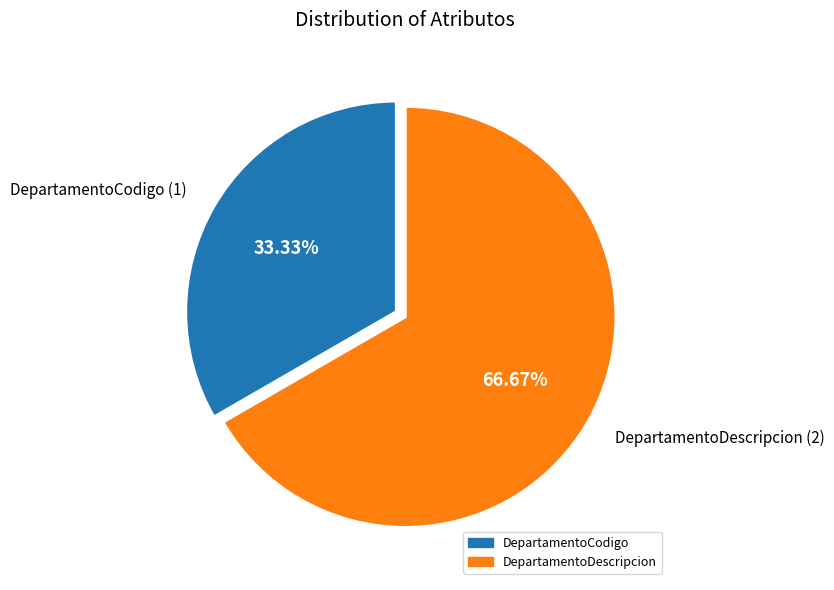

What percentage do DepartamentoCodigo and DepartamentoDescripcion together represent?

100.0%